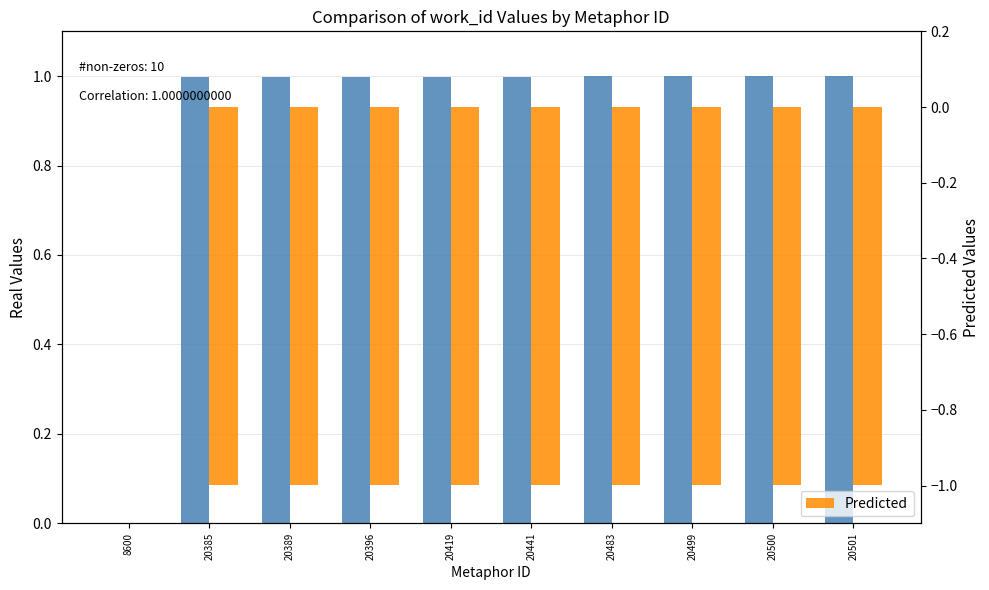

Is it true that work_id (normalized) equals 1.0 at 20483?

True